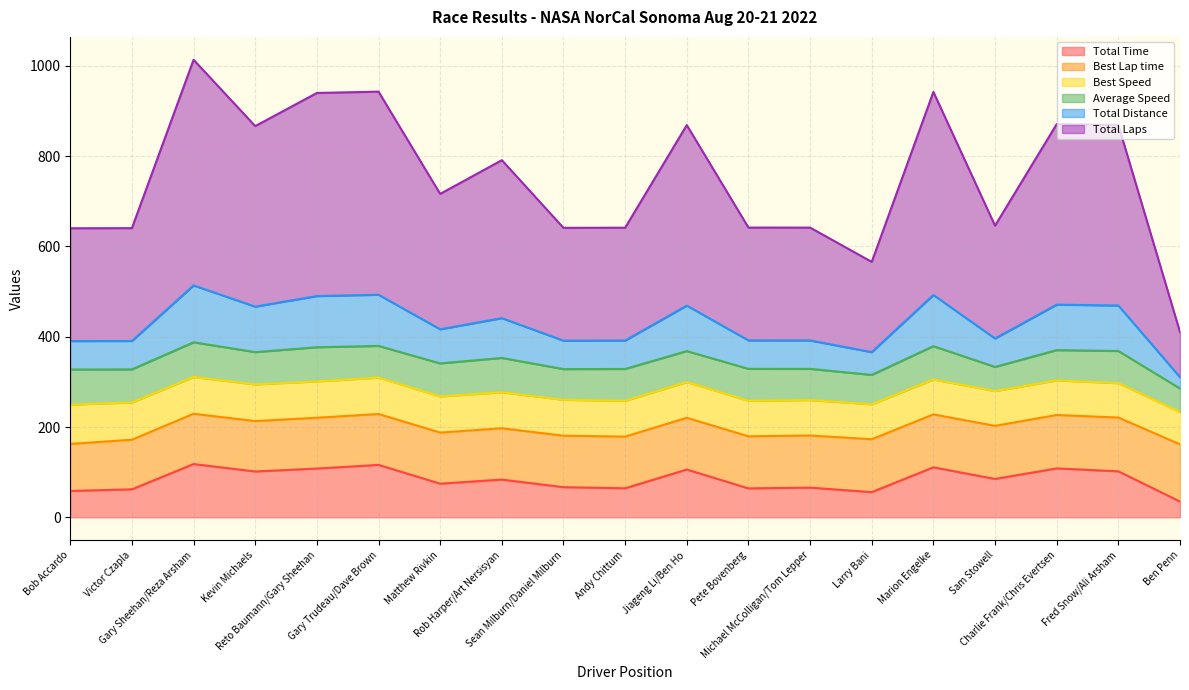

What are all the series names shown in the legend?

Total Time, Best Lap time, Best Speed, Average Speed, Total Distance, Total Laps